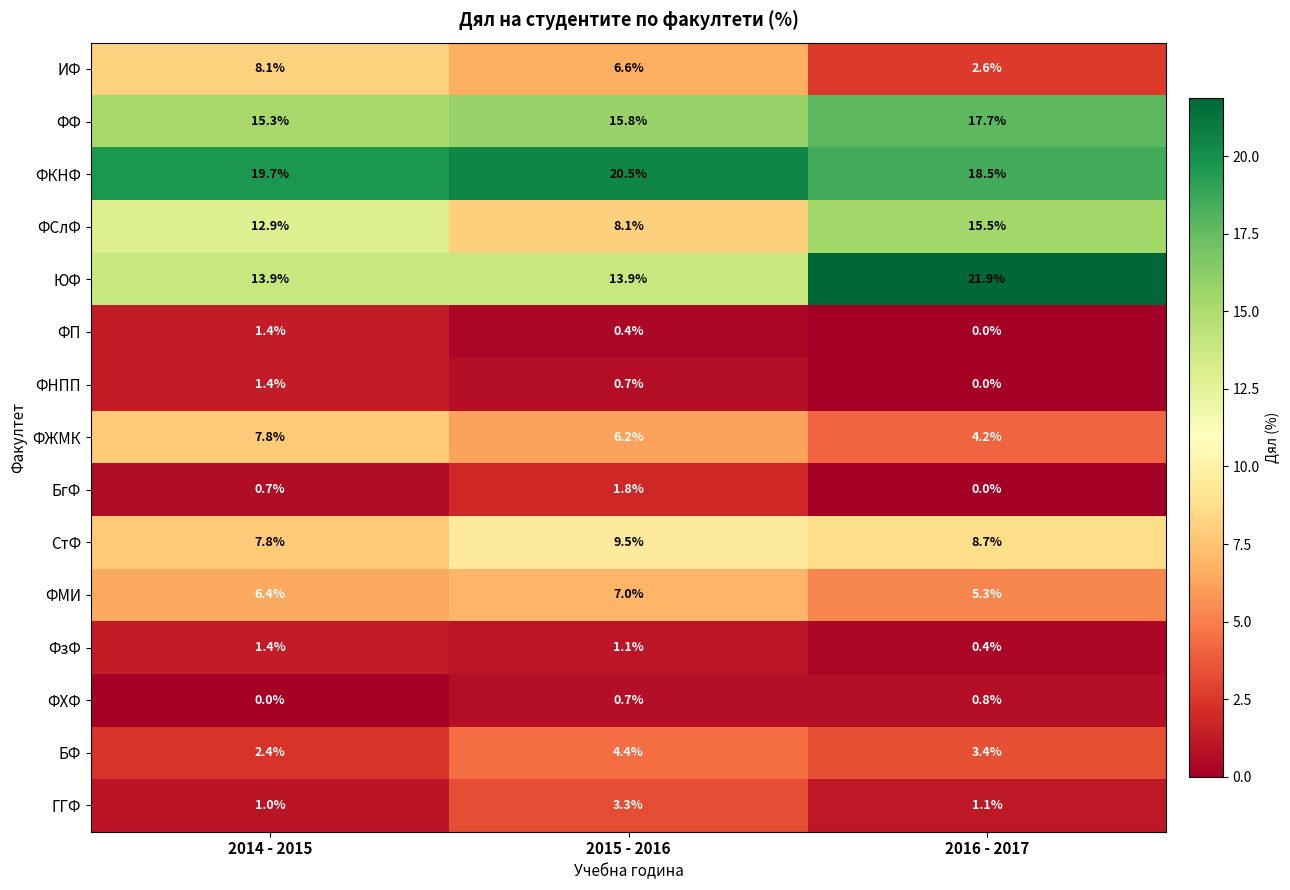

At how many categories does at least one series exceed 11?

3